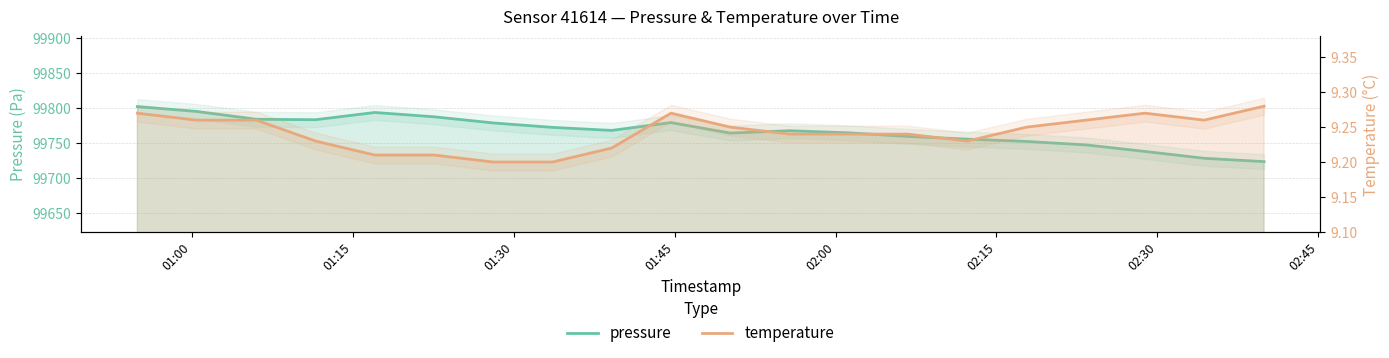

What is the difference between the second highest and second lowest values in the pressure series?

66.8